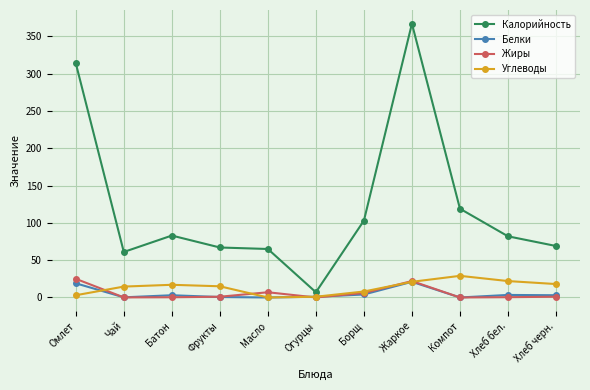

What is the difference between the Белки values at Жаркое and Огурцы?

20.0